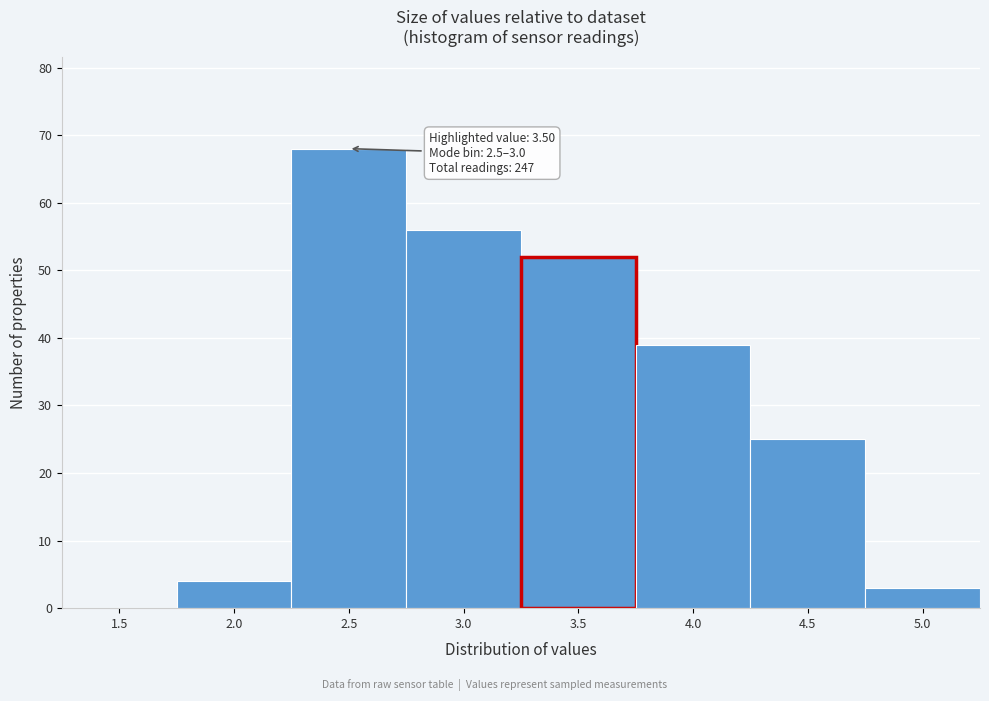

Reading left to right, extract all data points from this chart.

1.5=0	2.0=4	2.5=68	3.0=56	3.5=52	4.0=39	4.5=25	5.0=3